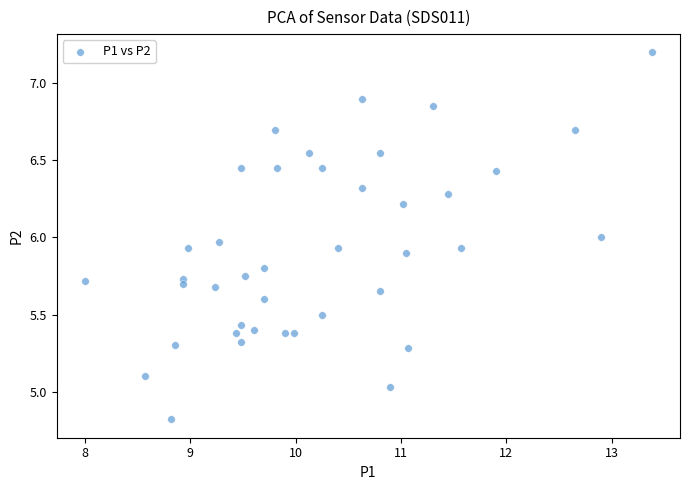

How many data points are displayed?

40